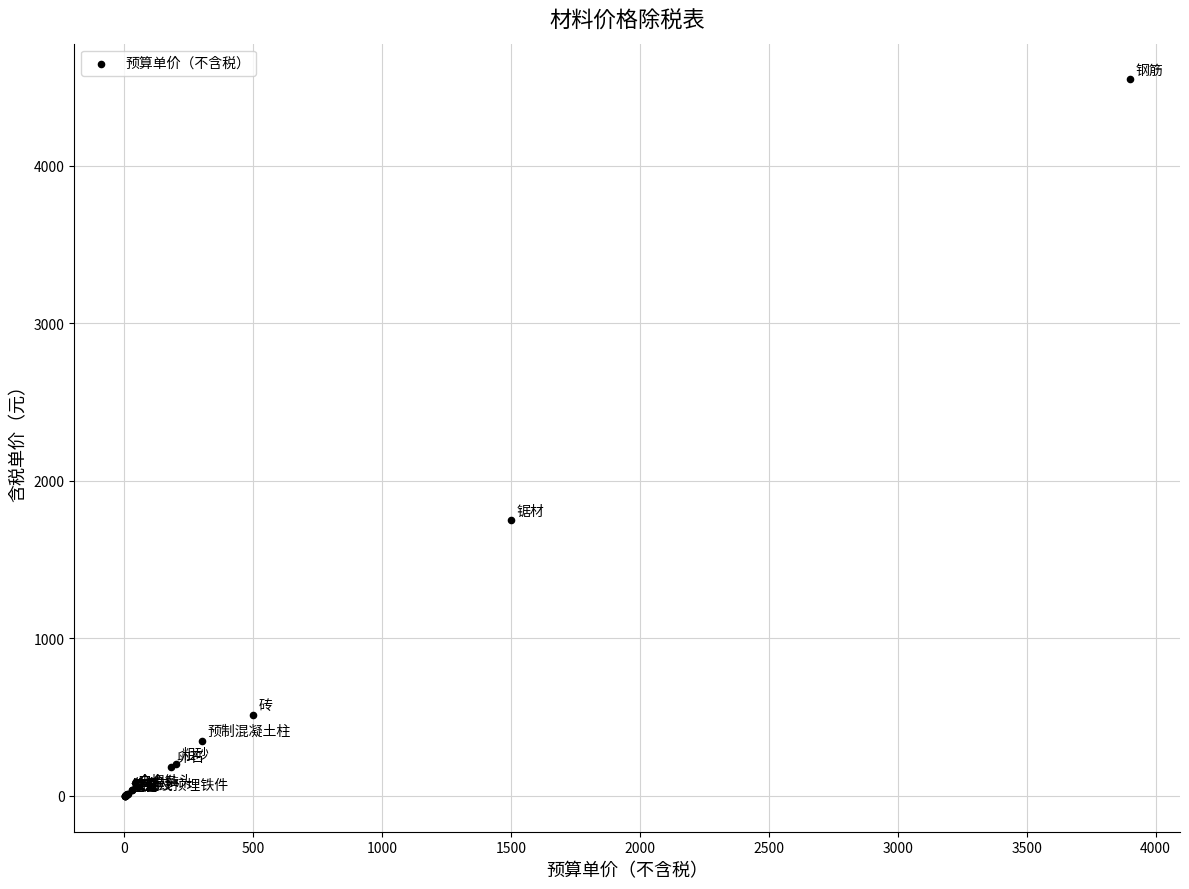

What Y value in the scatter plot is closest to 2273?

1748.9